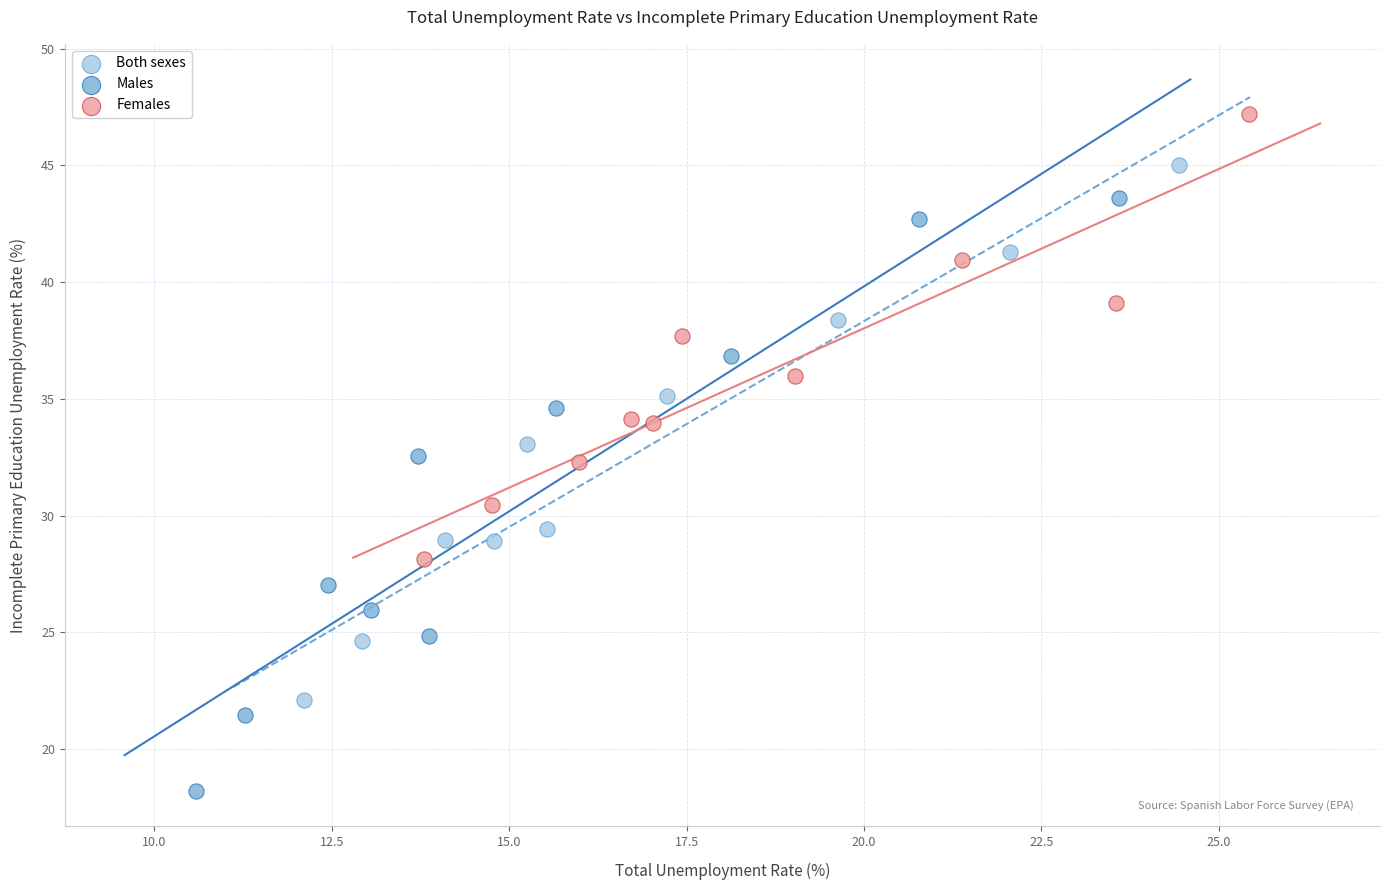

Which series contains the lowest Y value?

Males